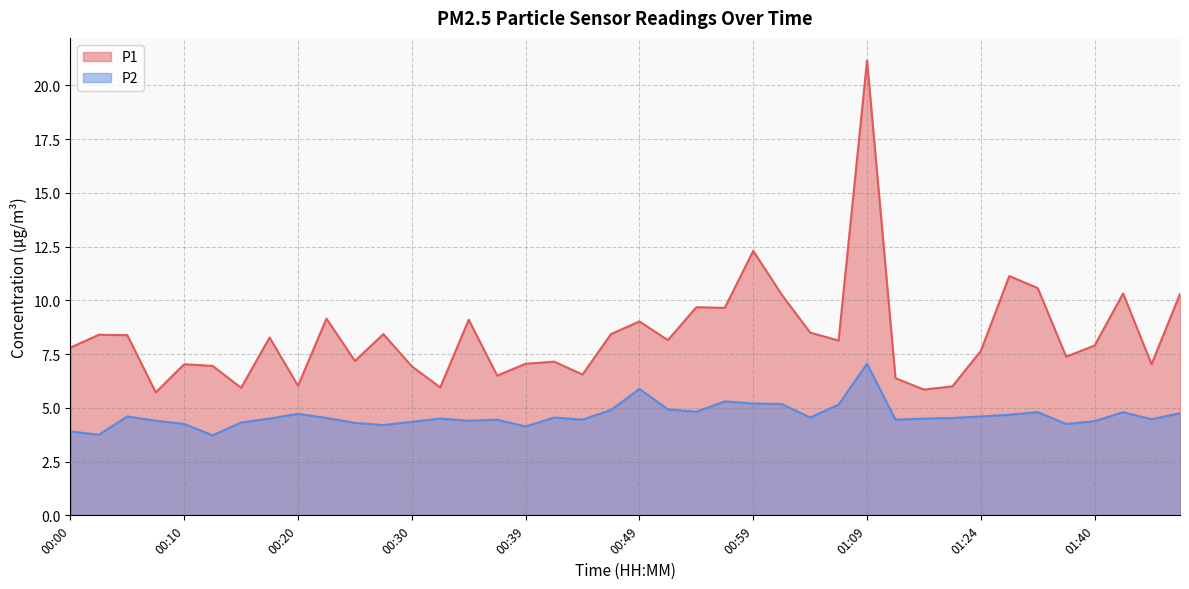

What is the label of the 33rd point from the left?

01:24